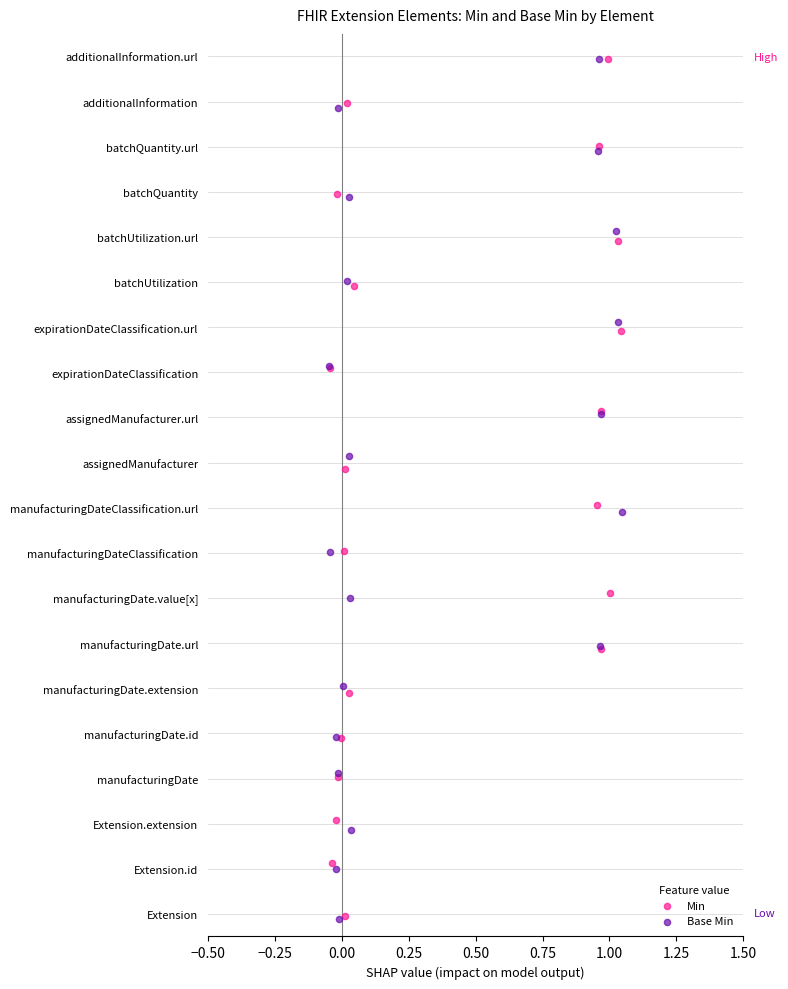

What are all the series names shown in the legend?

Min, Base Min